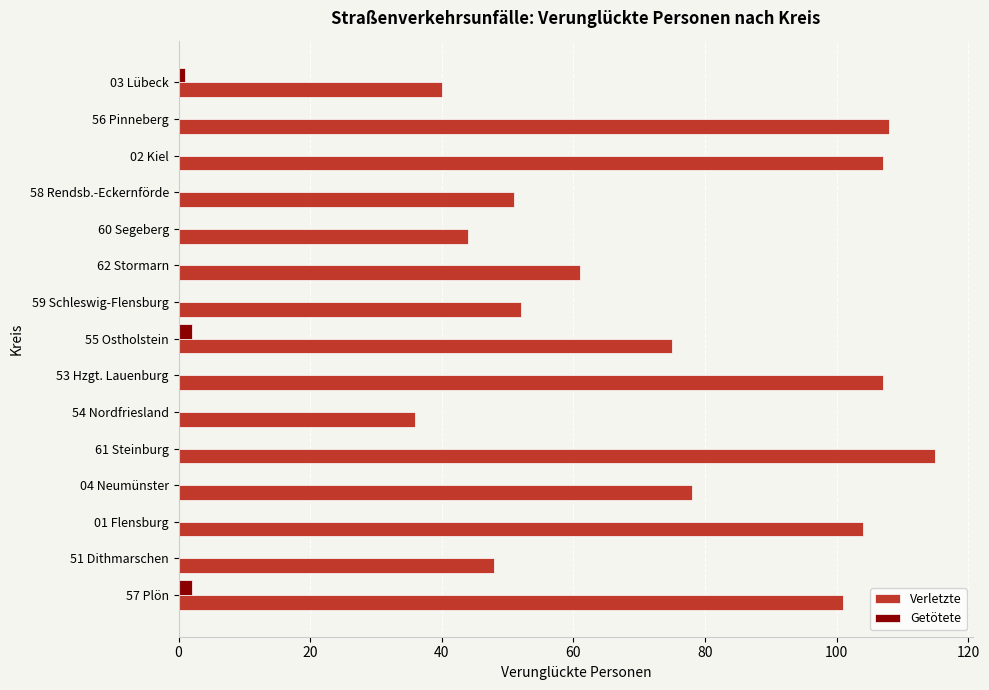

True or false: Verletzte has a value of 51 at 04 Neumünster.

False